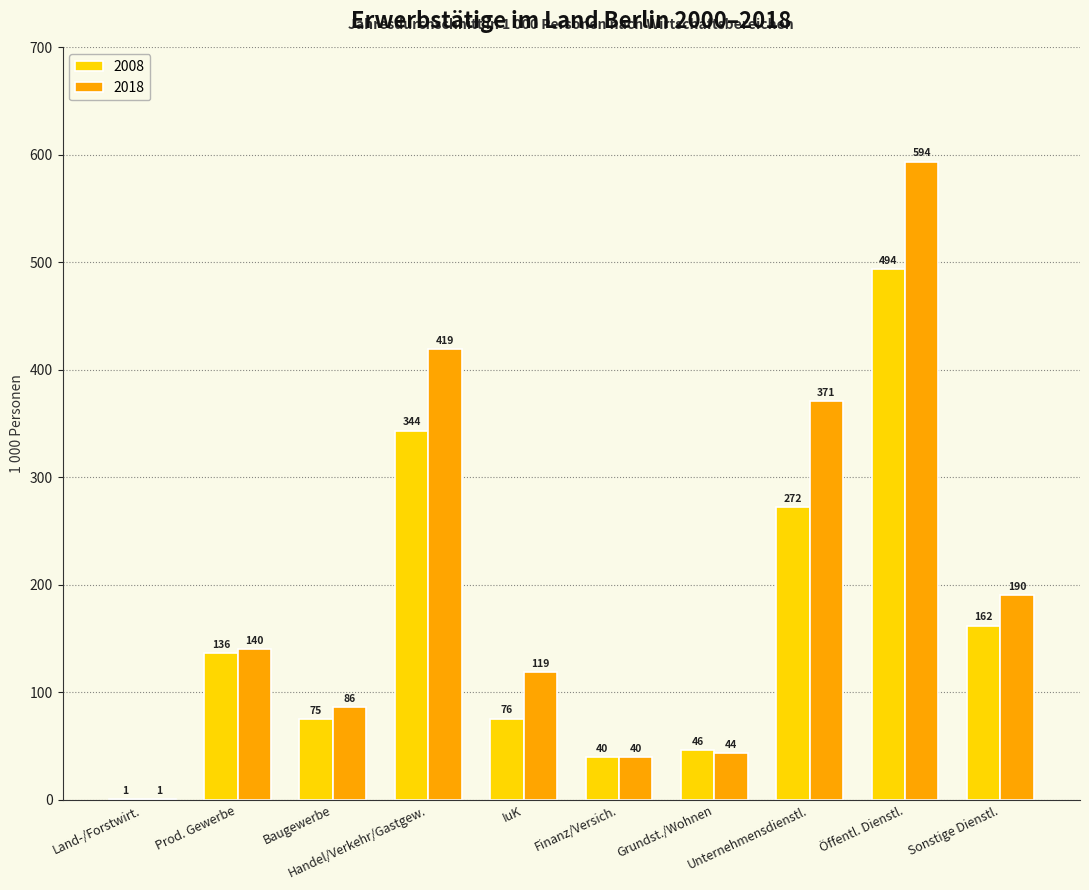

What value does the 2008 series have at Finanz/Versich.?

39.7